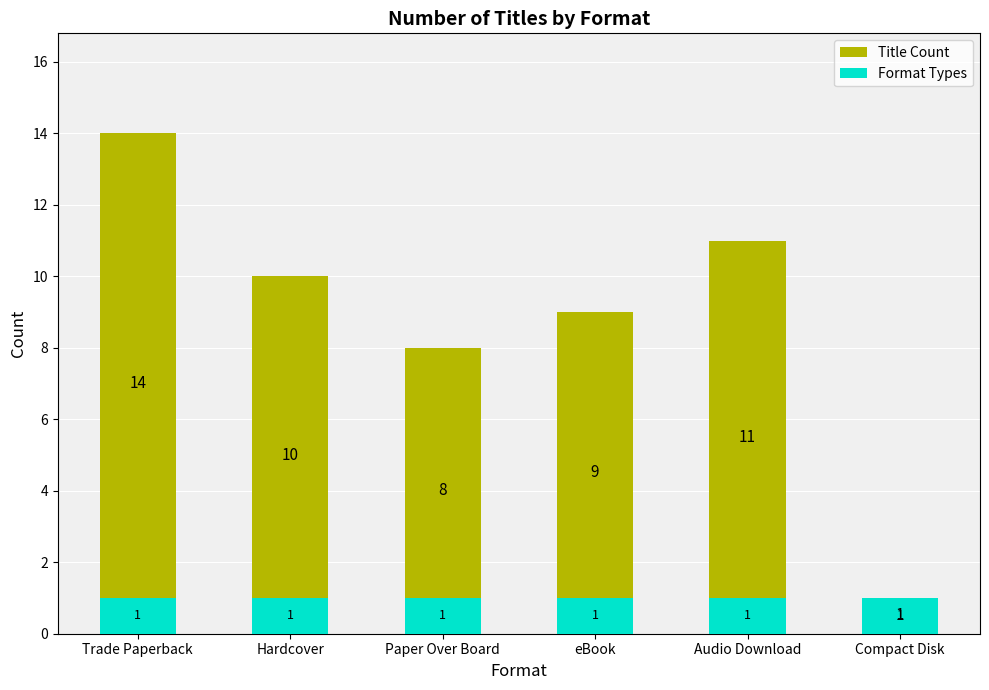

Which series has the largest range (max minus min)?

Title Count